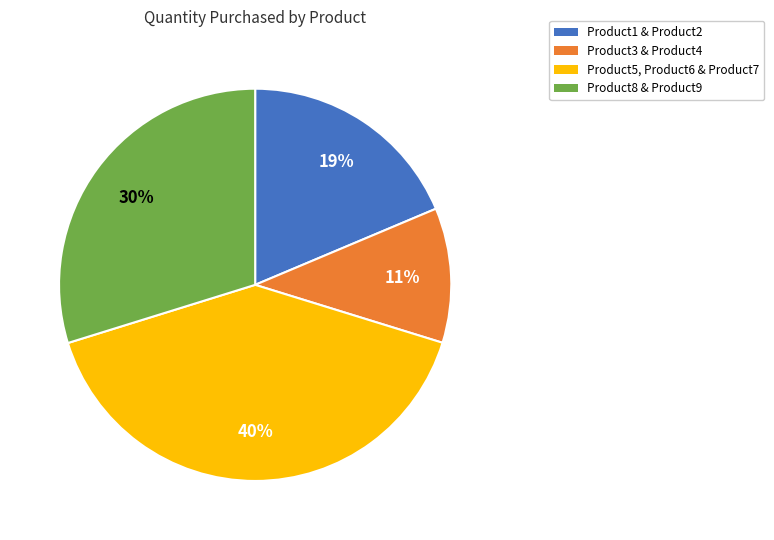

To the nearest percent, what is the difference between the largest and smallest slice percentages?

29%